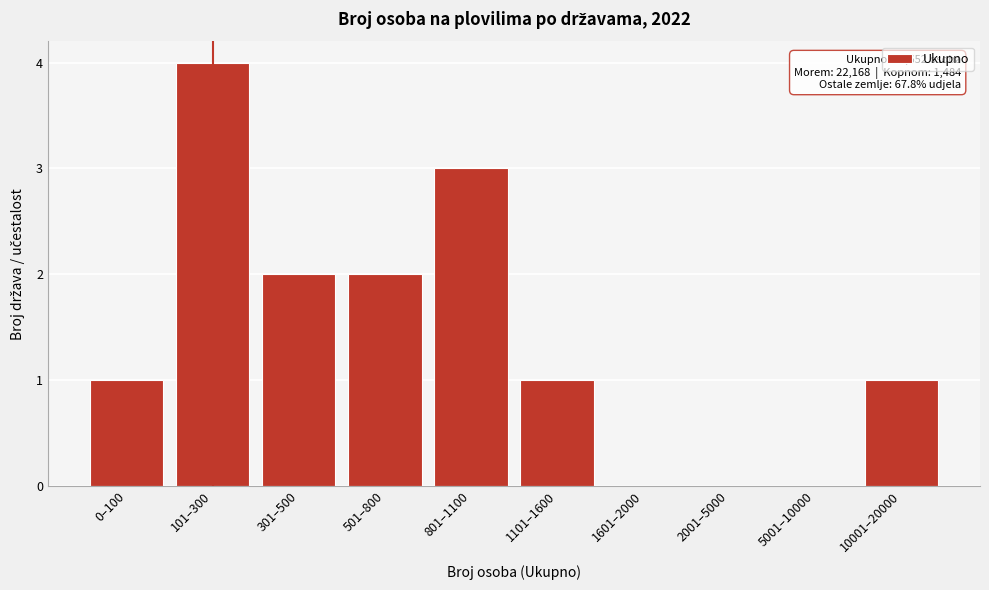

Reading left to right, what are all the values shown in this chart?

0–100=1	101–300=4	301–500=2	501–800=2	801–1100=3	1101–1600=1	1601–2000=0	2001–5000=0	5001–10000=0	10001–20000=1